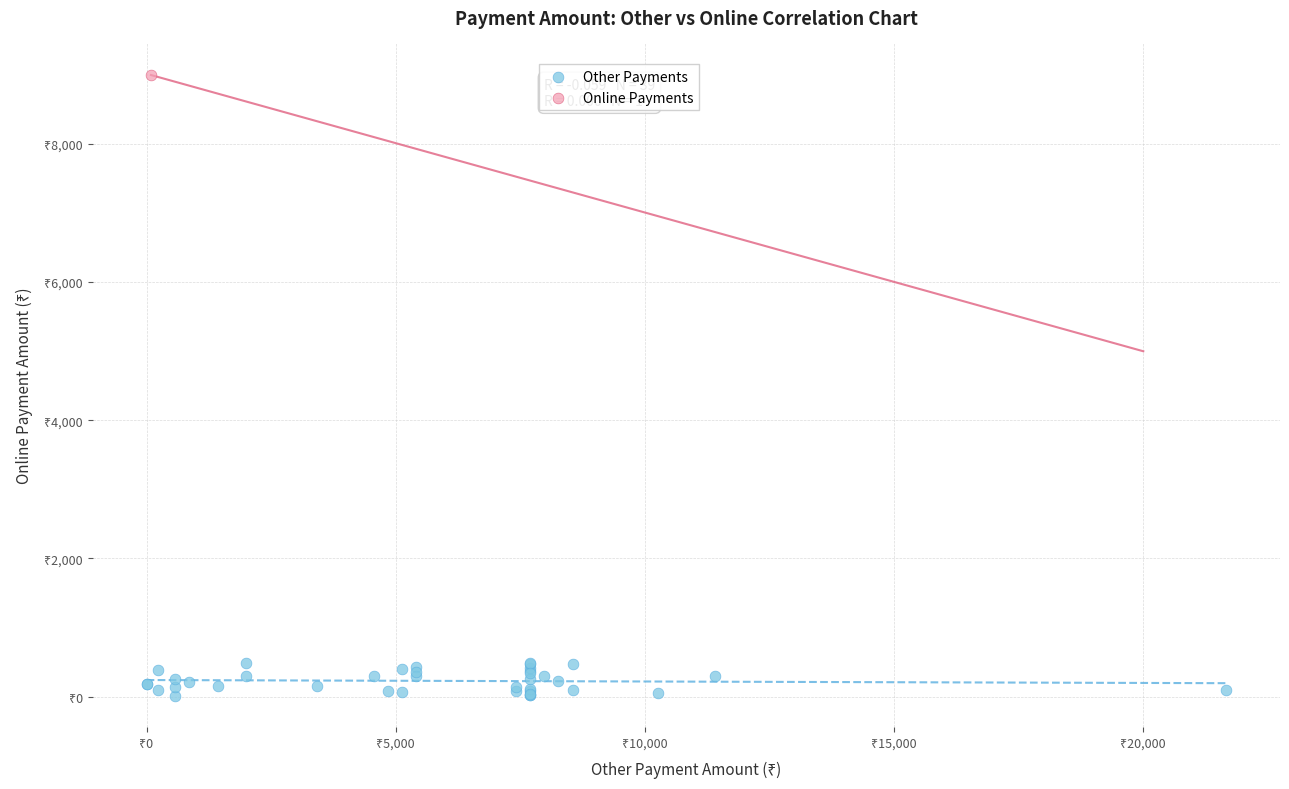

What are all the series names shown in the legend?

Other Payments, Online Payments